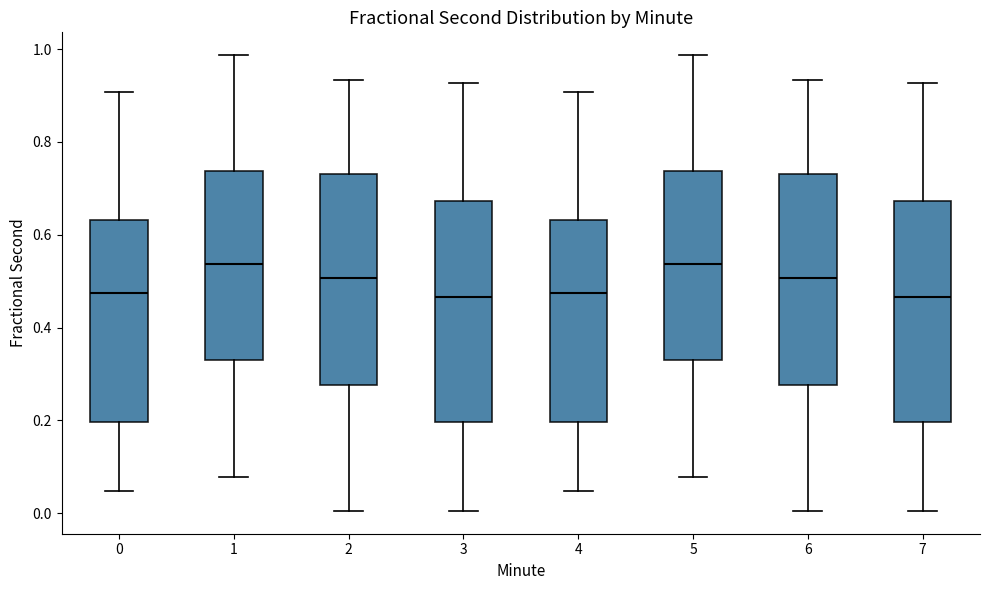

Where does the upper whisker of the box at x = 7 end on the y-axis? The values are not printed on the chart, so give them approximately, as read against the axis.

0.92